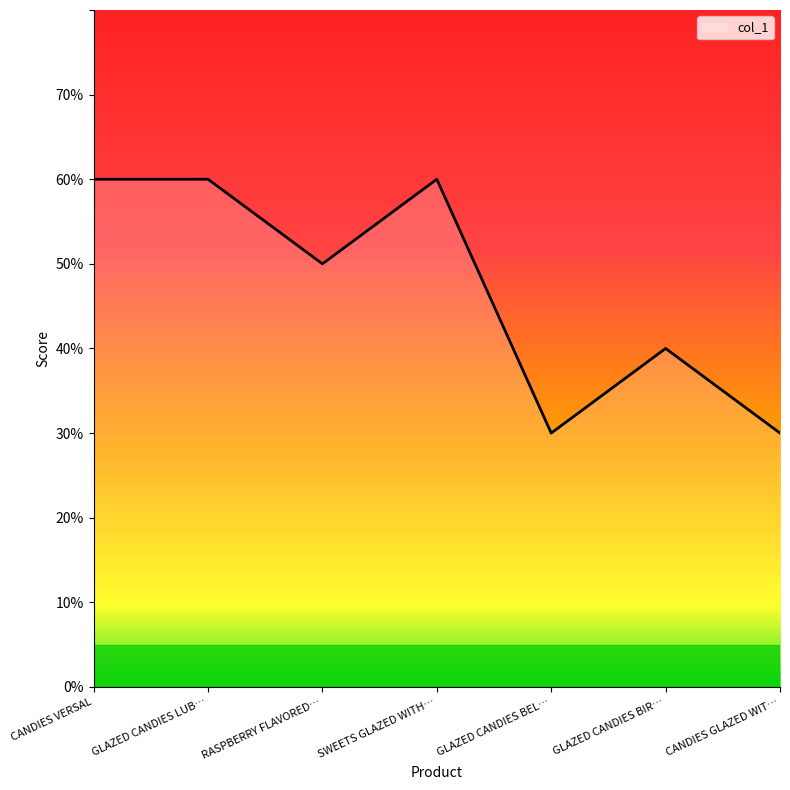

What is the label of the 5th point from the left?

GLAZED CANDIES BEL…